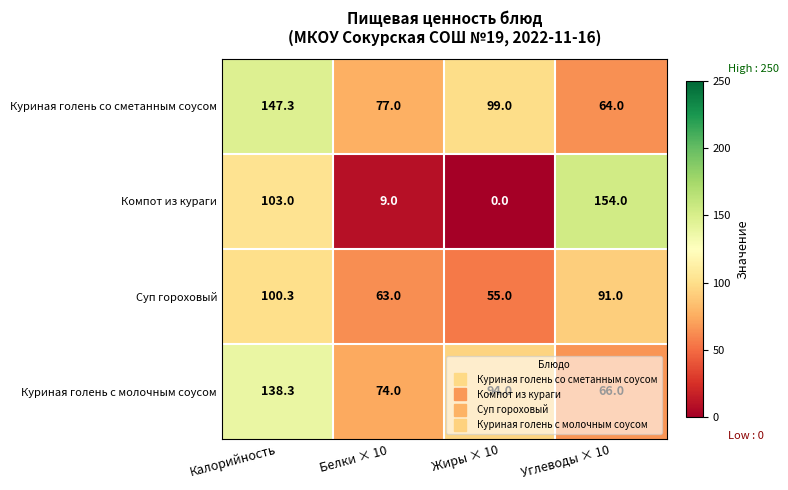

What is the difference between the Куриная голень со сметанным соусом values at Белки × 10 and Углеводы × 10?

13.0